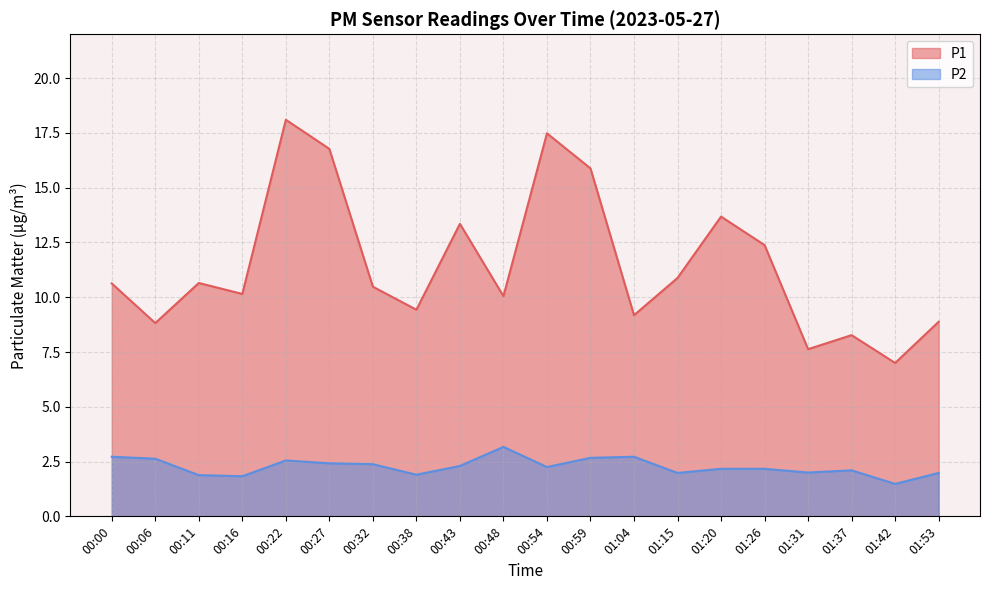

Reading right to left, extract all data points from this chart.

P1: 8.9	7.0	8.3	7.6	12.4	13.7	10.9	9.2	15.9	17.5	10.1	13.3	9.4	10.5	16.8	18.1	10.2	10.7	8.8	10.6
P2: 2.0	1.5	2.1	2.0	2.2	2.2	2.0	2.7	2.7	2.2	3.2	2.3	1.9	2.4	2.4	2.5	1.8	1.9	2.6	2.7